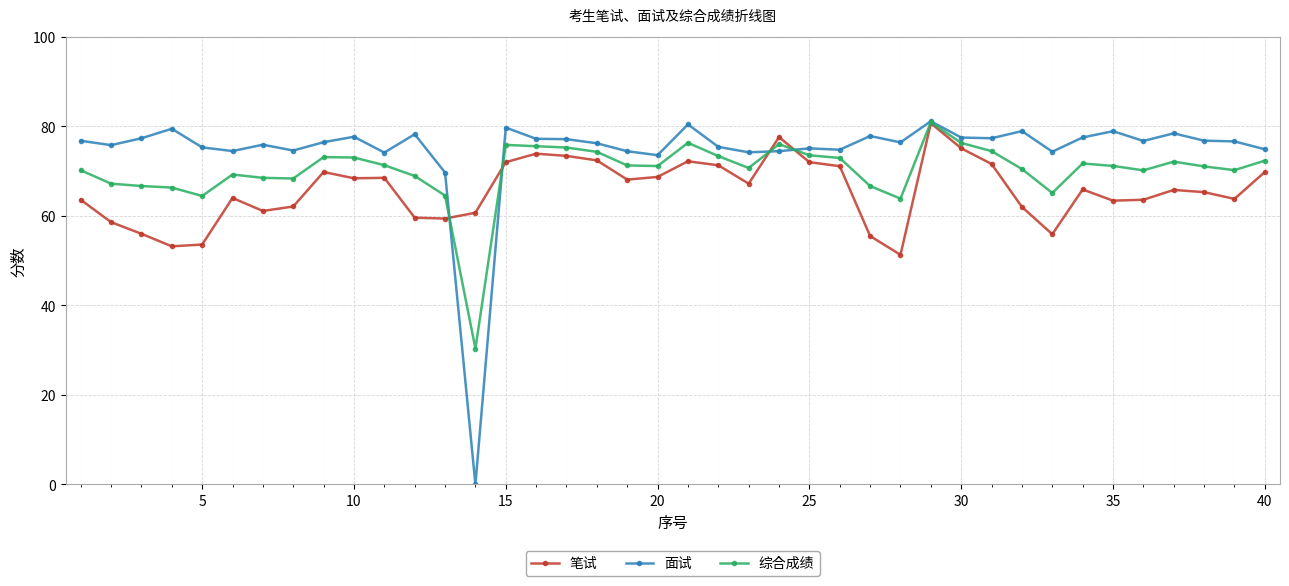

What is the value of the 笔试 point at the 30th from the left?

75.1